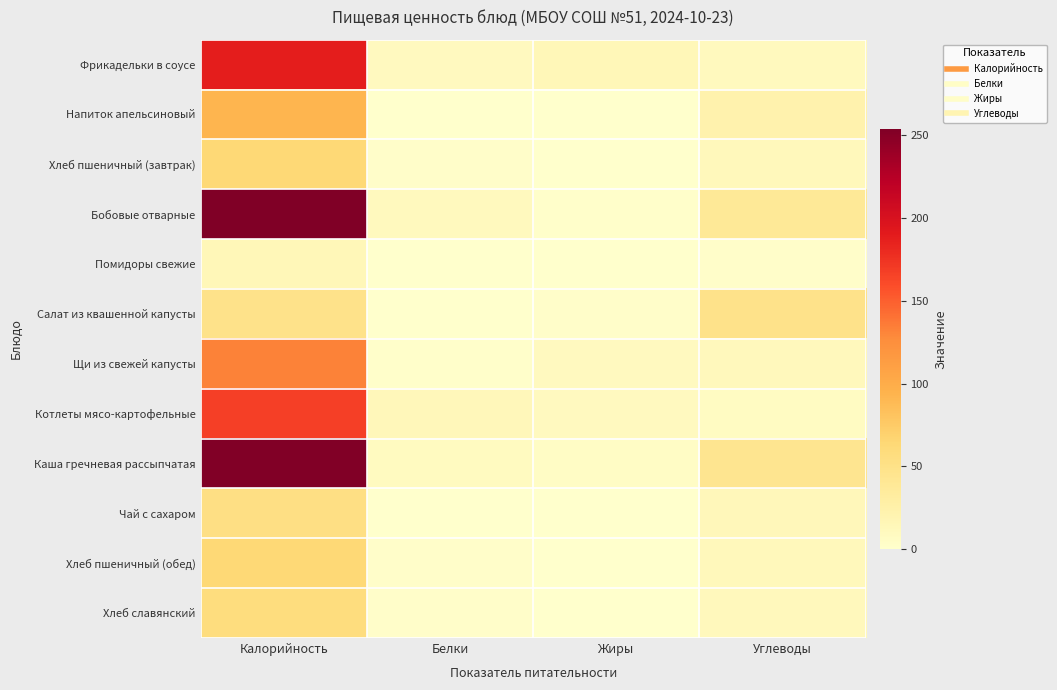

Which category has the highest value across all series?

Калорийность